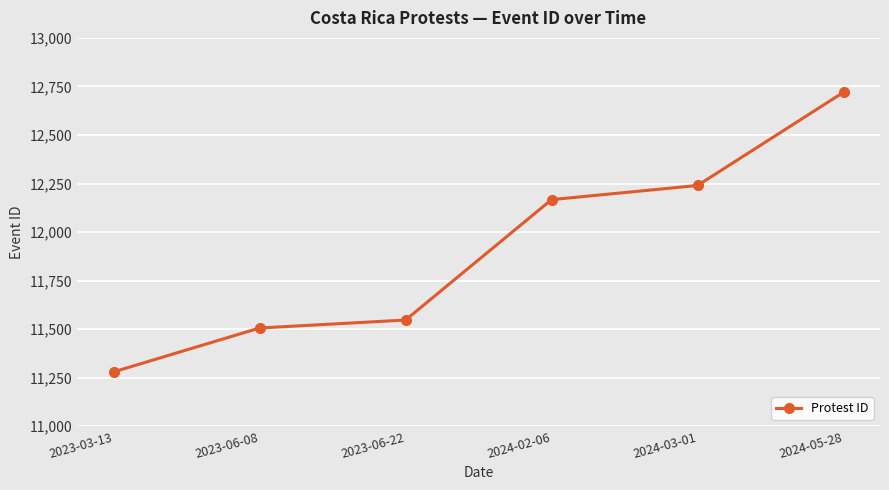

How many lines are shown in the chart?

1